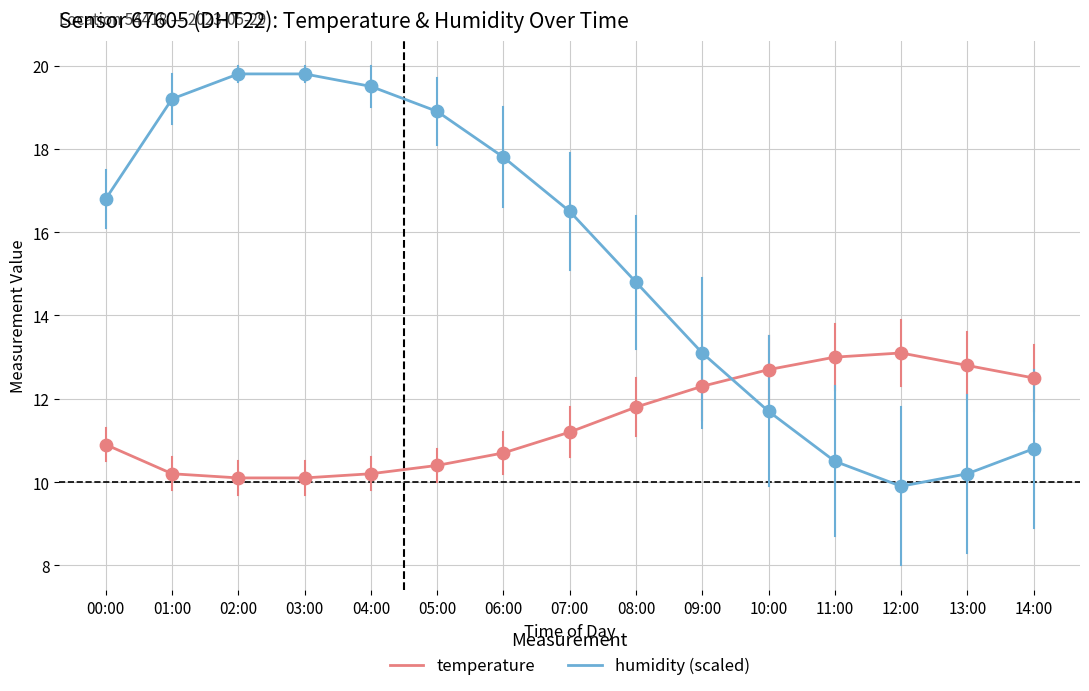

What are all the series names shown in the legend?

temperature, humidity (scaled)